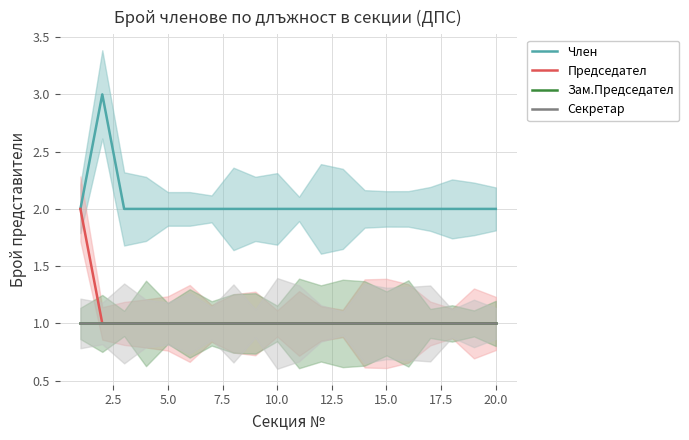

Reading right to left, what are all the values shown in this chart?

Член: 2	2	2	2	2	2	2	2	2	2	2	2	2	2	2	2	2	2	3	2
Председател: 1	1	1	1	1	1	1	1	1	1	1	1	1	1	1	1	1	1	1	2
Зам.Председател: 1	1	1	1	1	1	1	1	1	1	1	1	1	1	1	1	1	1	1	1
Секретар: 1	1	1	1	1	1	1	1	1	1	1	1	1	1	1	1	1	1	1	1